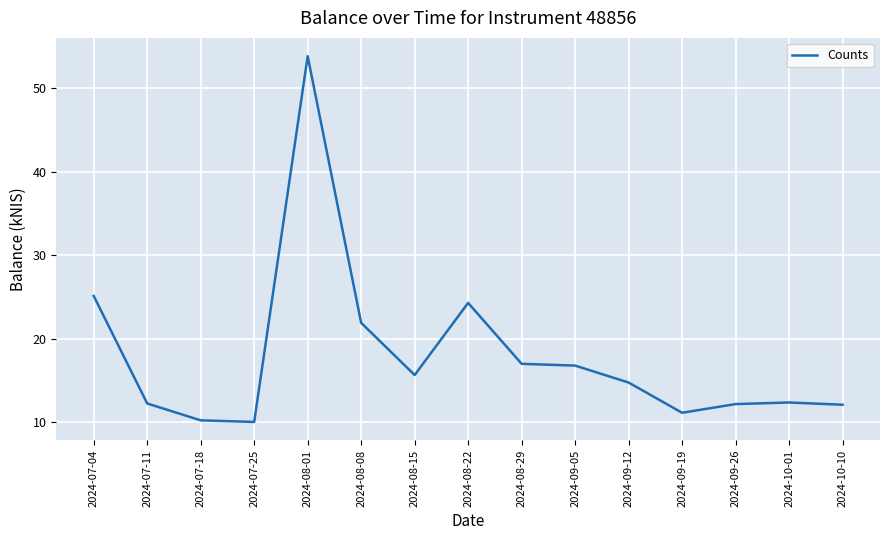

What is the maximum value shown in the chart?

53.9